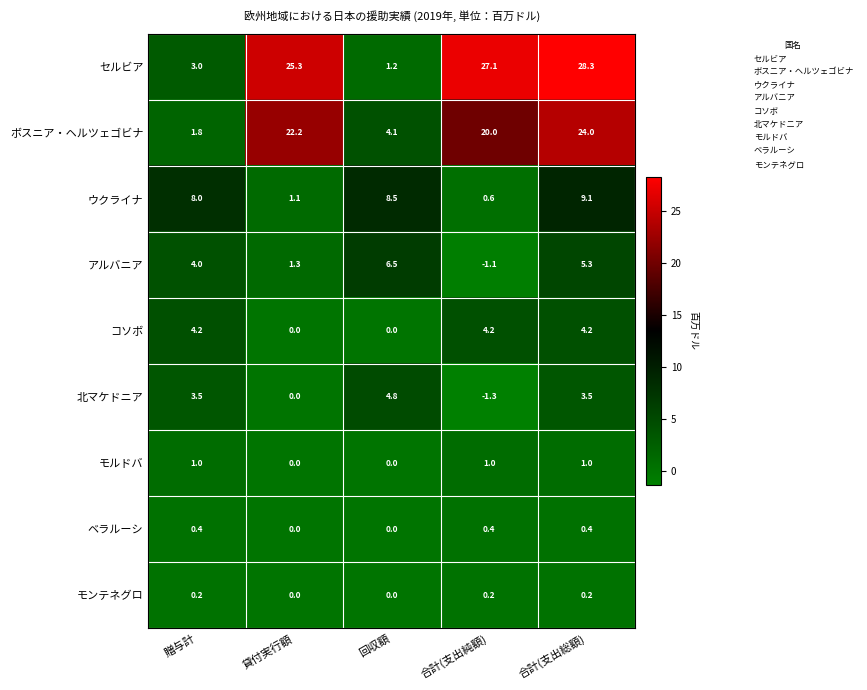

Which series changed the most between 合計(支出純額) and 合計(支出総額)?

ウクライナ